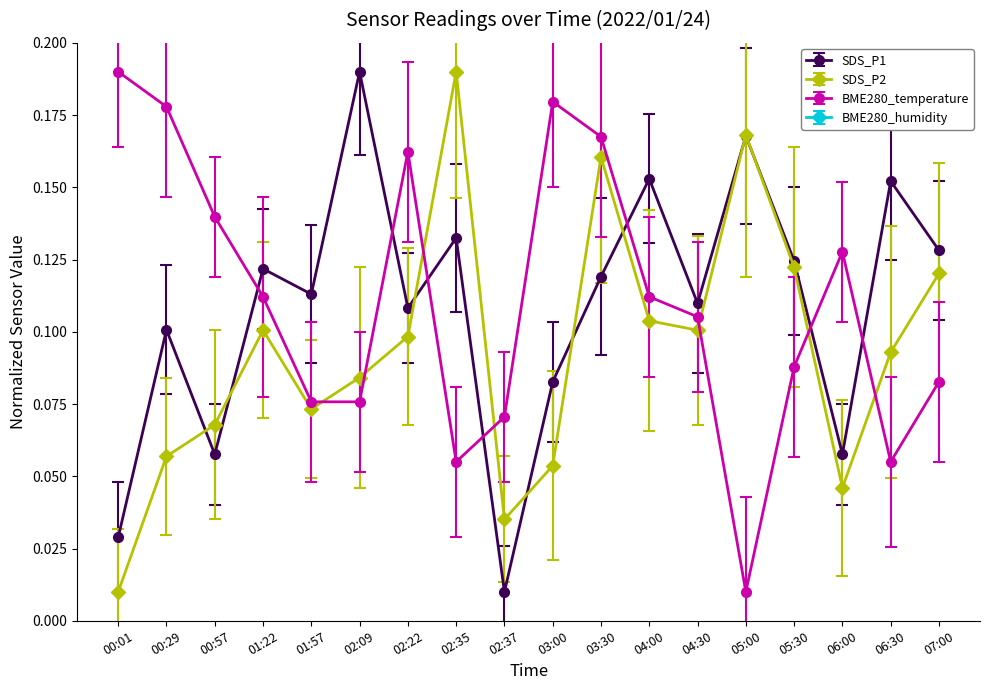

At 01:22, list the series in order from largest to smallest.

SDS_P1, BME280_temperature, SDS_P2